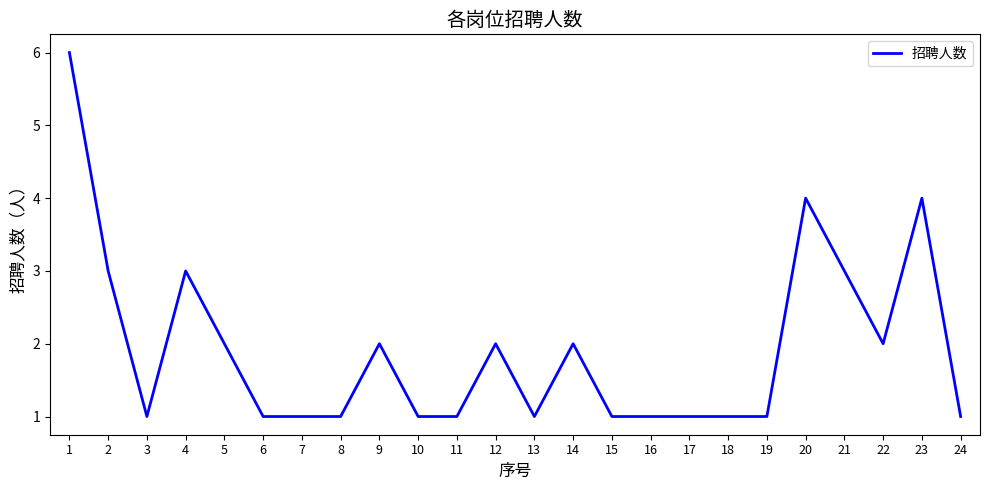

The value at 15 is 1. True or false?

True